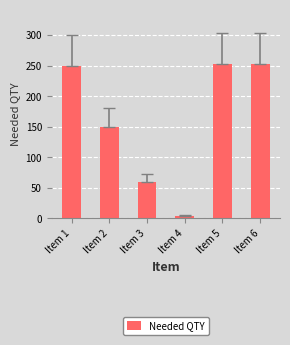

How many categories are shown in the chart?

6